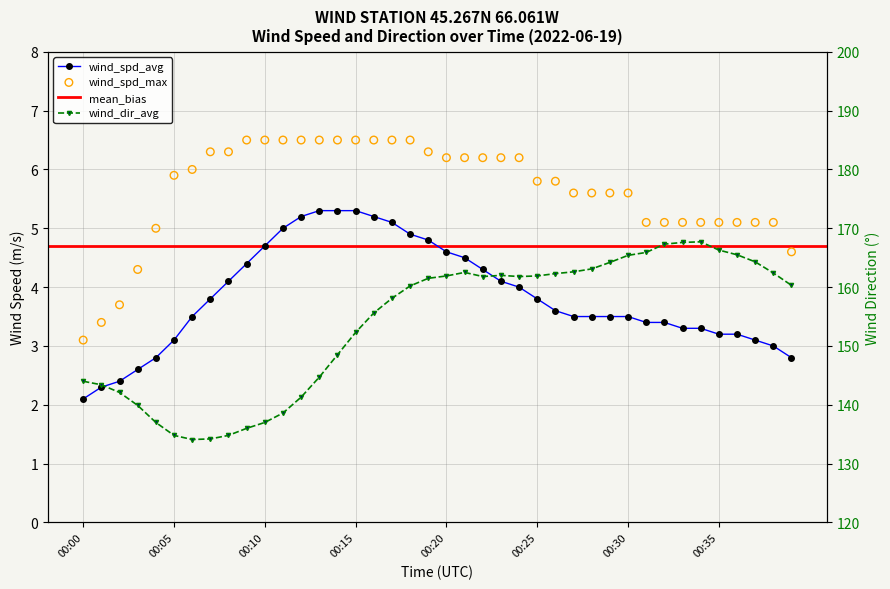

At which category is the sum across all series the highest?

00:34